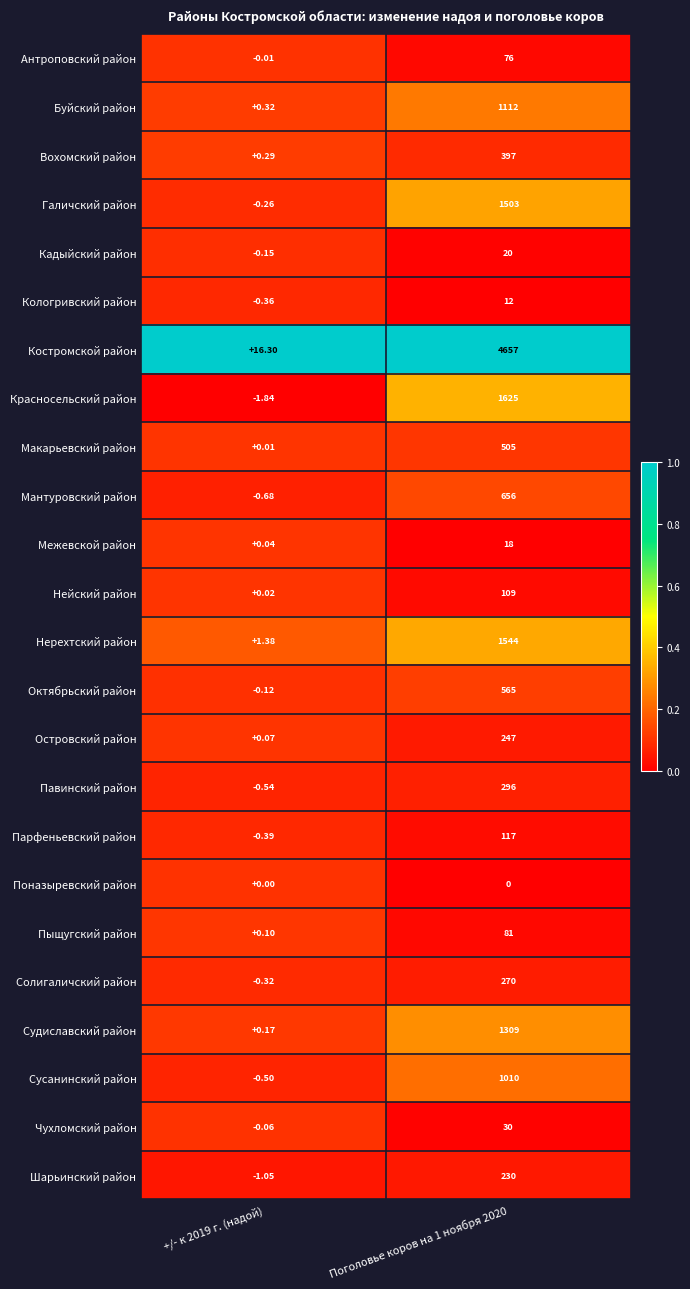

Is the value of Кологривский район at Поголовье коров на 1 ноября 2020 greater than the value of Судиславский район at +/- к 2019 г. (надой)?

Yes